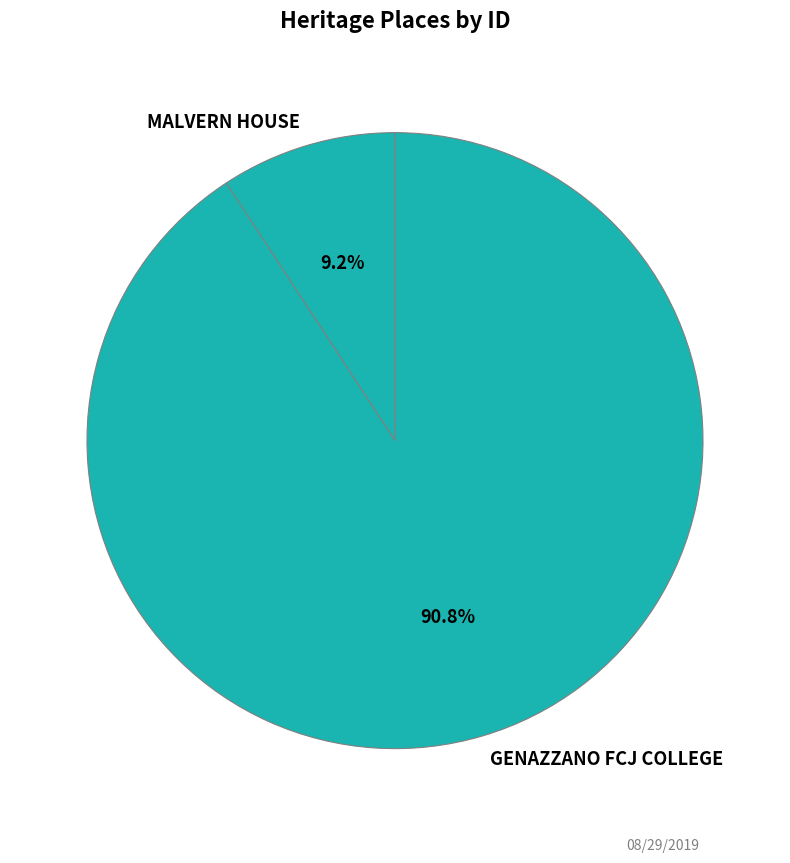

Is there a majority slice in this chart?

Yes